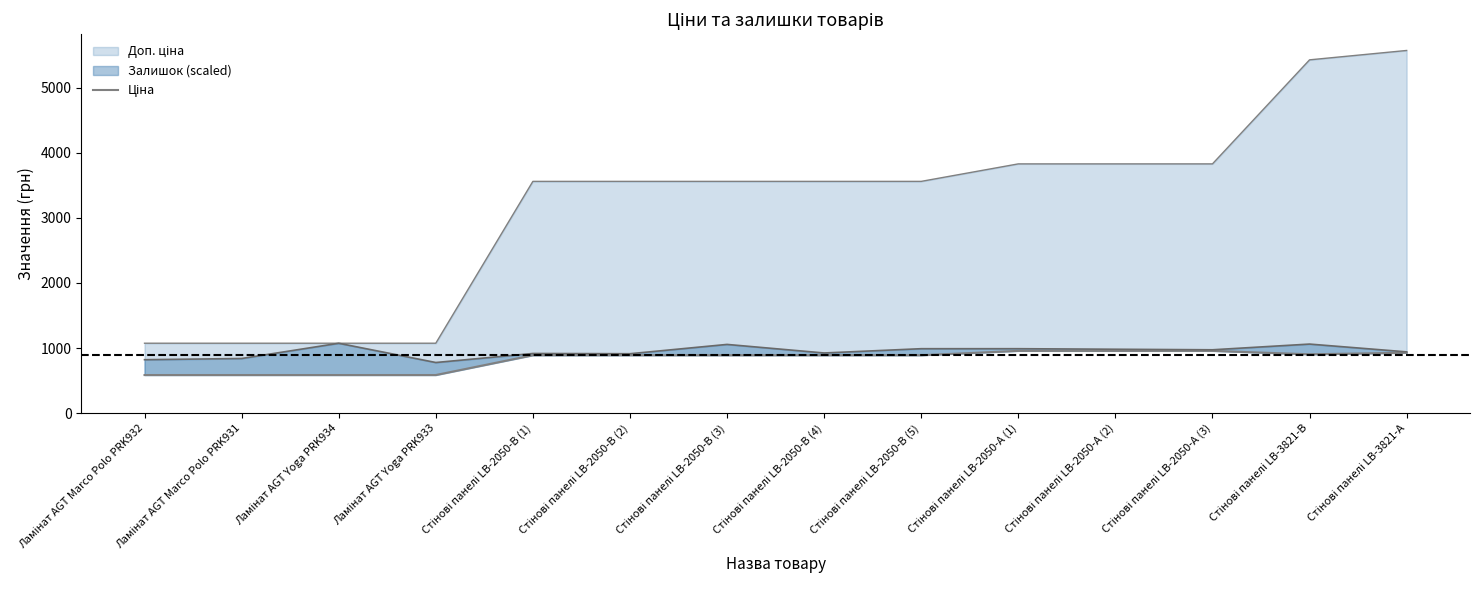

How many lines are shown in the chart?

1